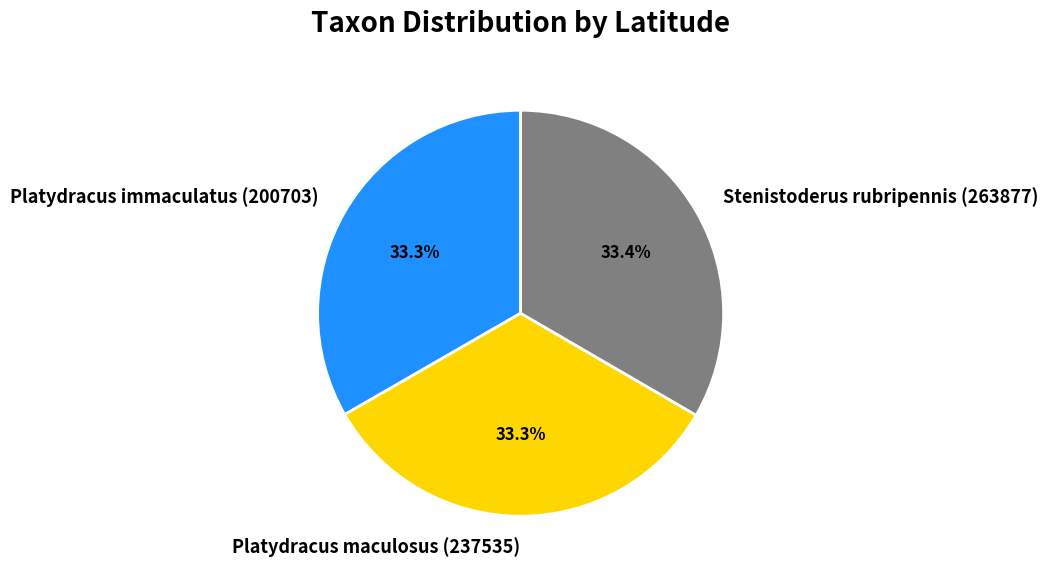

Is Platydracus immaculatus (200703) the majority of the pie?

No